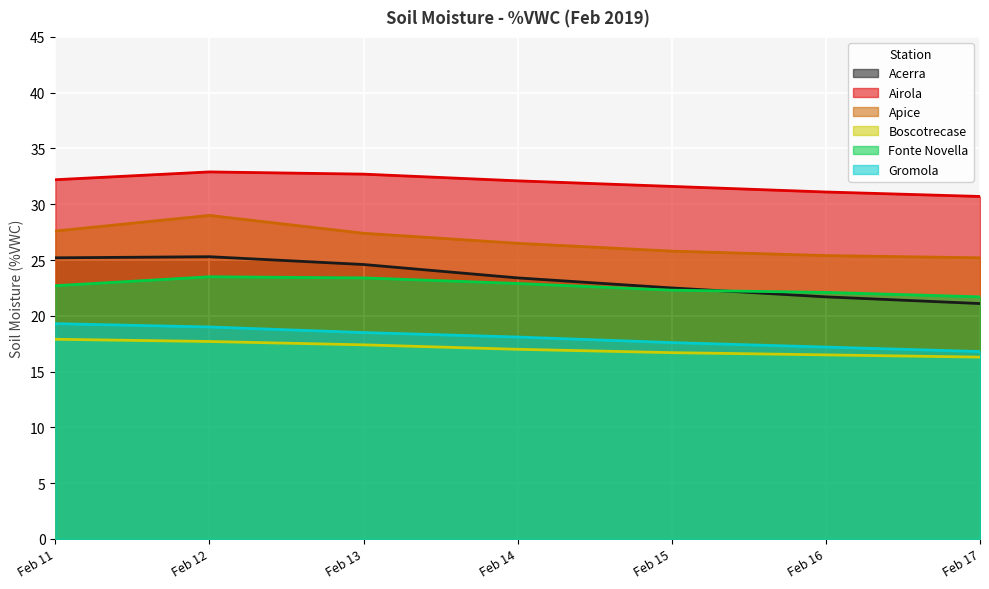

Is it true that Boscotrecase equals 7.5 at Feb 17?

False